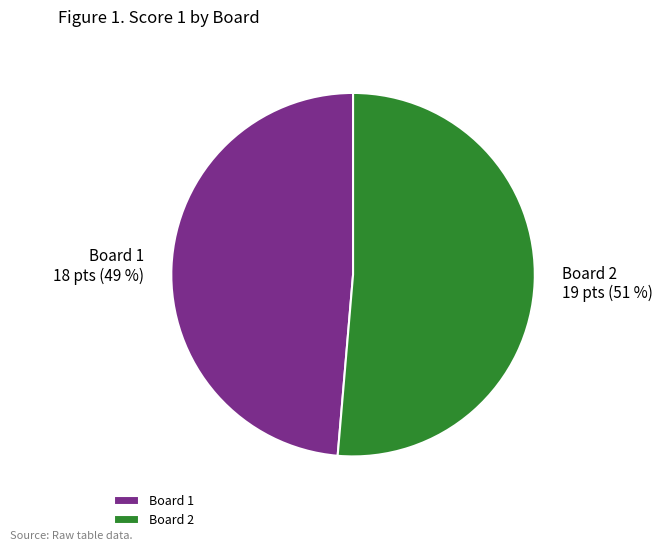

Is there any slice that represents more than half of the pie?

Yes